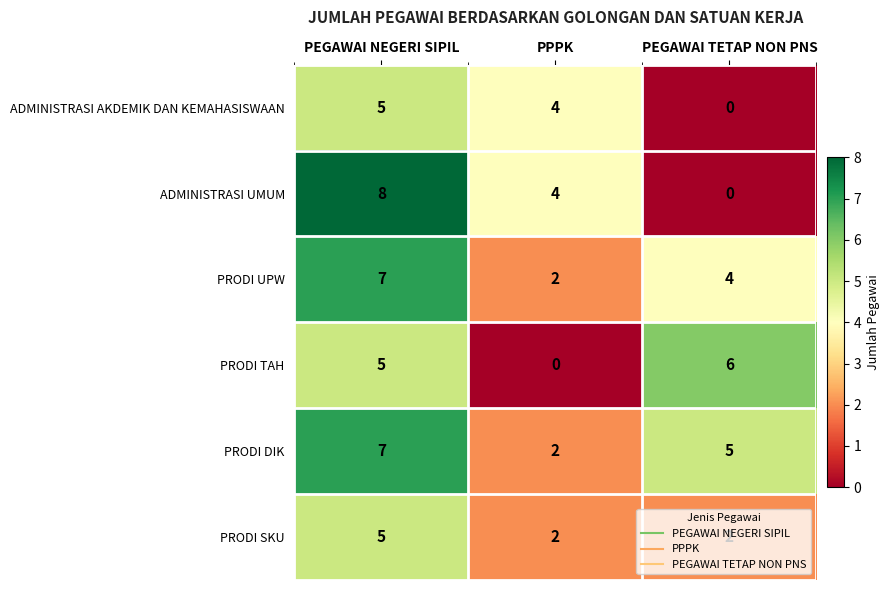

At which label is ADMINISTRASI UMUM closest to 4?

PPPK